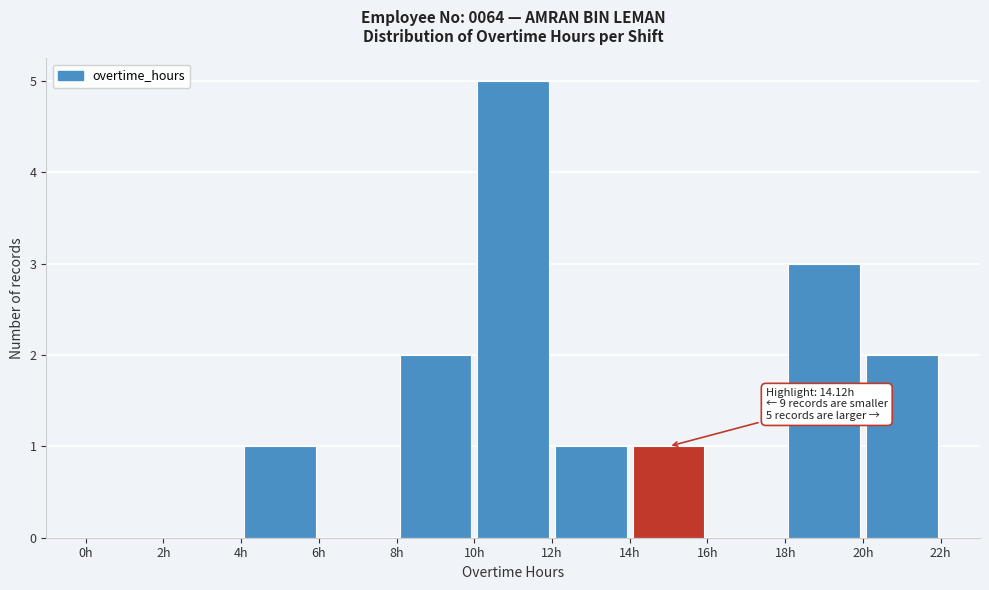

Which range on the x-axis has the tallest bar?

10 to 12